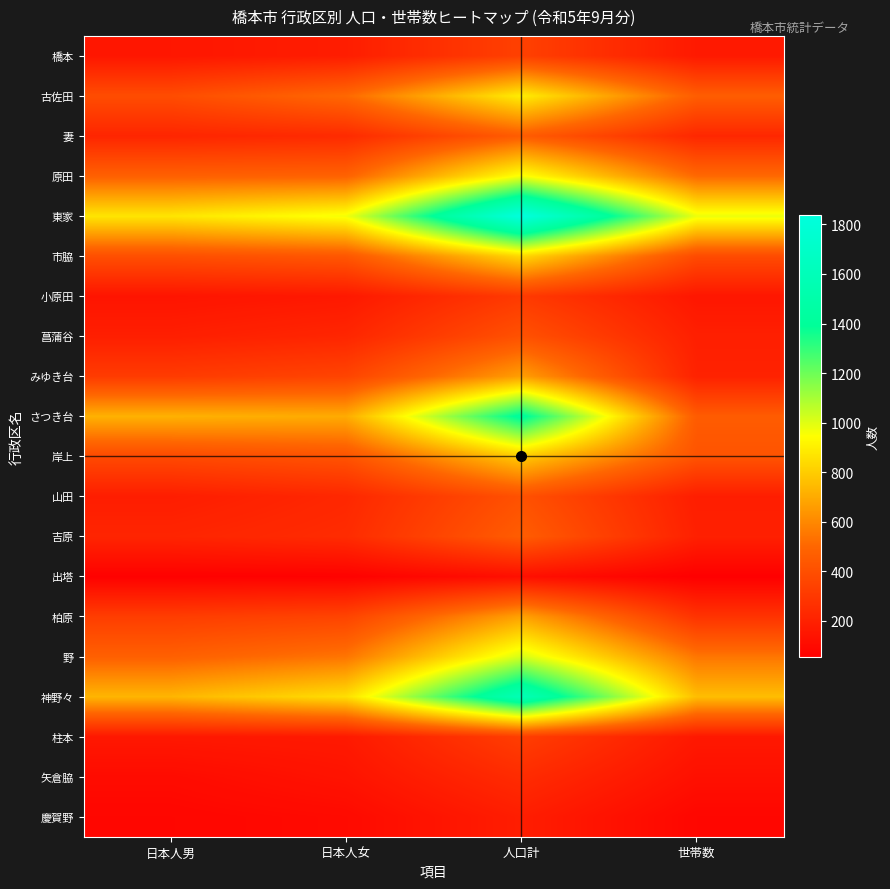

What is the greatest value displayed?

1837